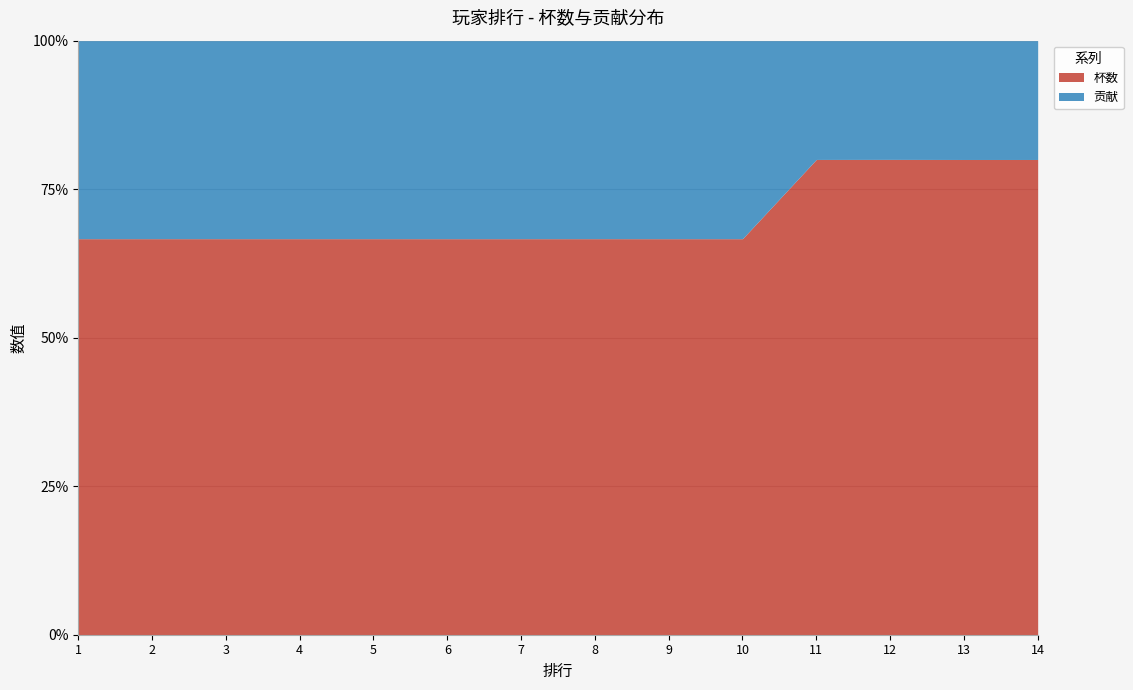

What is the smallest value displayed?

534